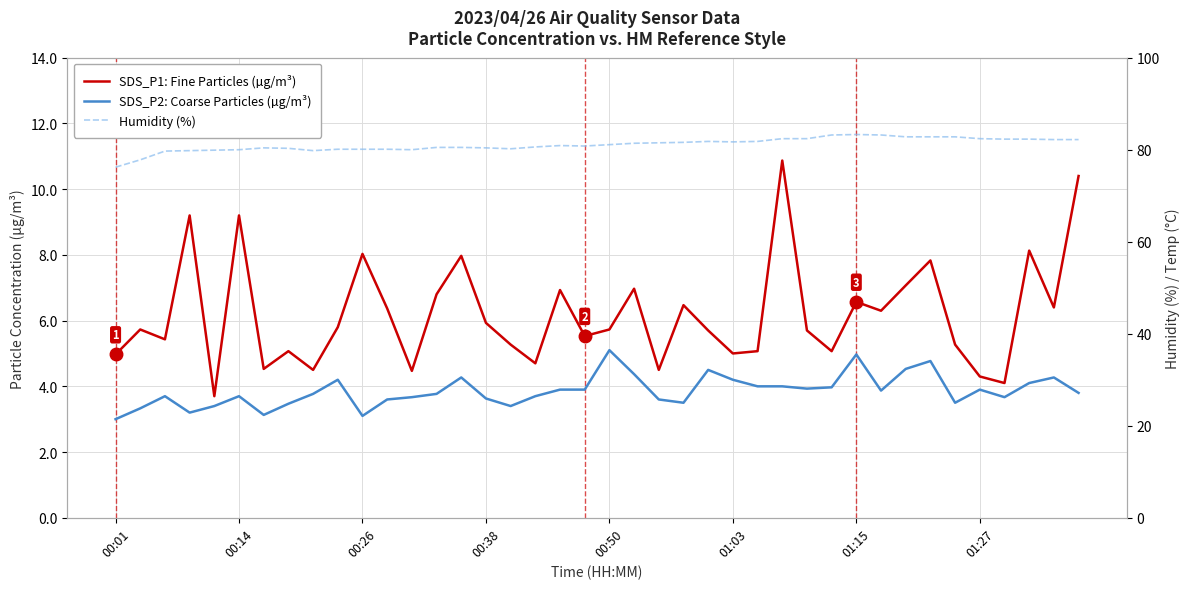

Which category has the highest value across all series?

01:15